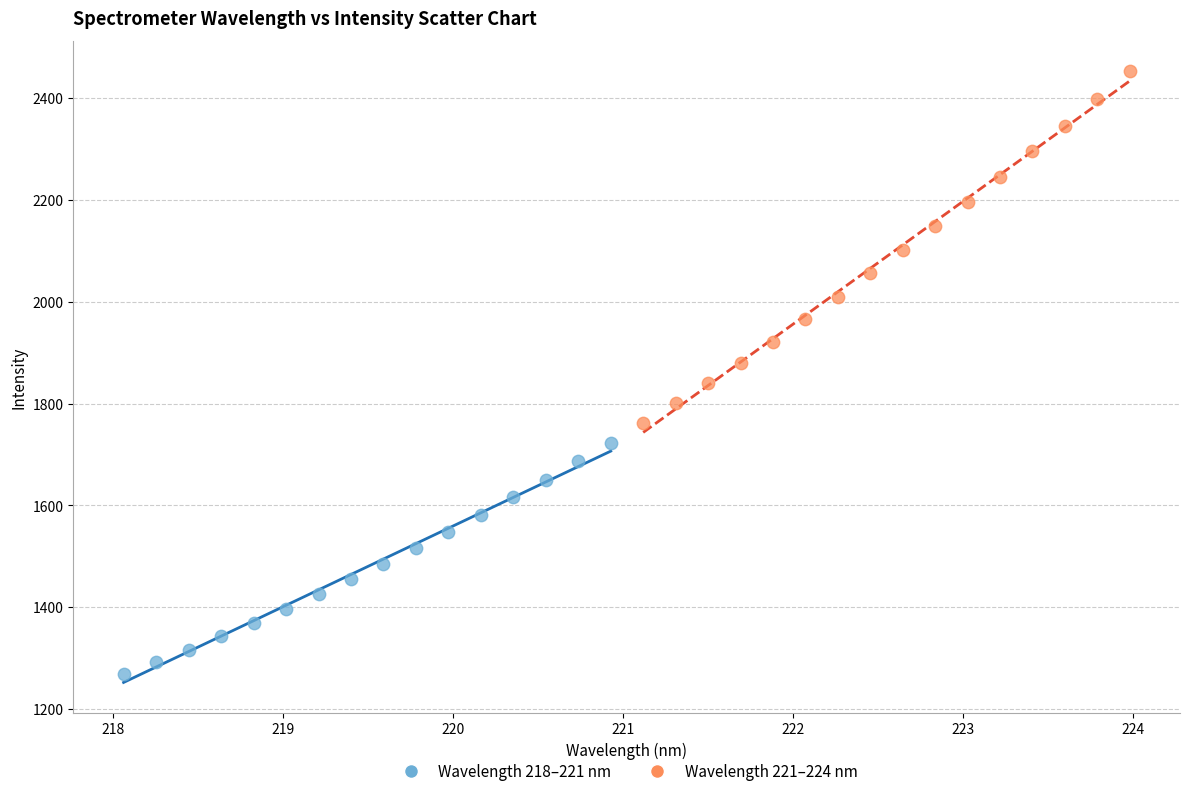

Which series has the widest spread of Y values?

Wavelength 221–224 nm